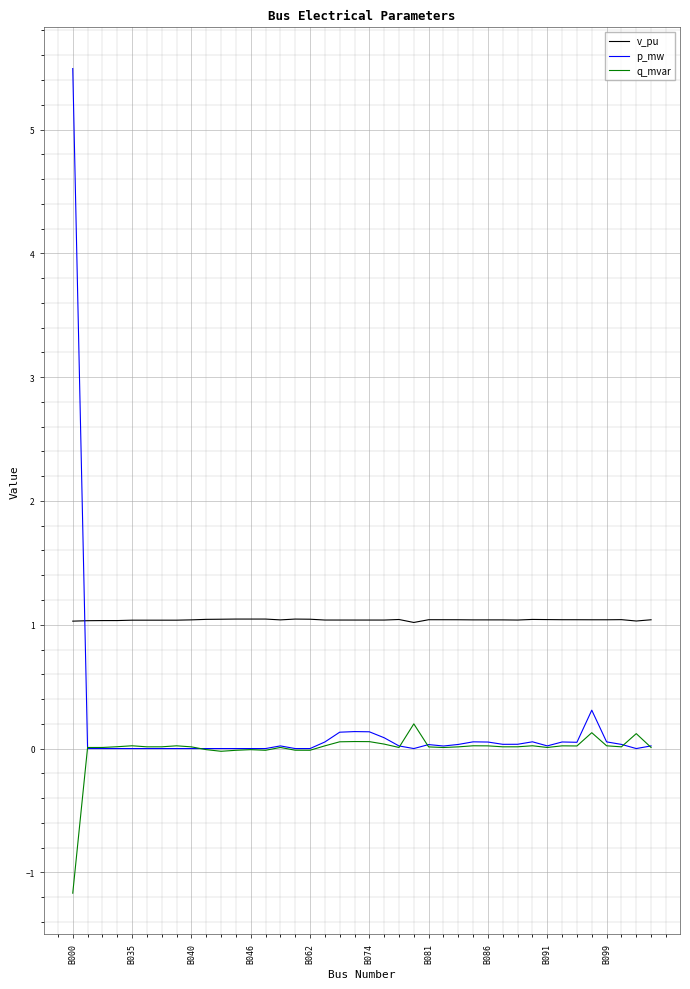

True or false: v_pu and q_mvar cross at least once.

False